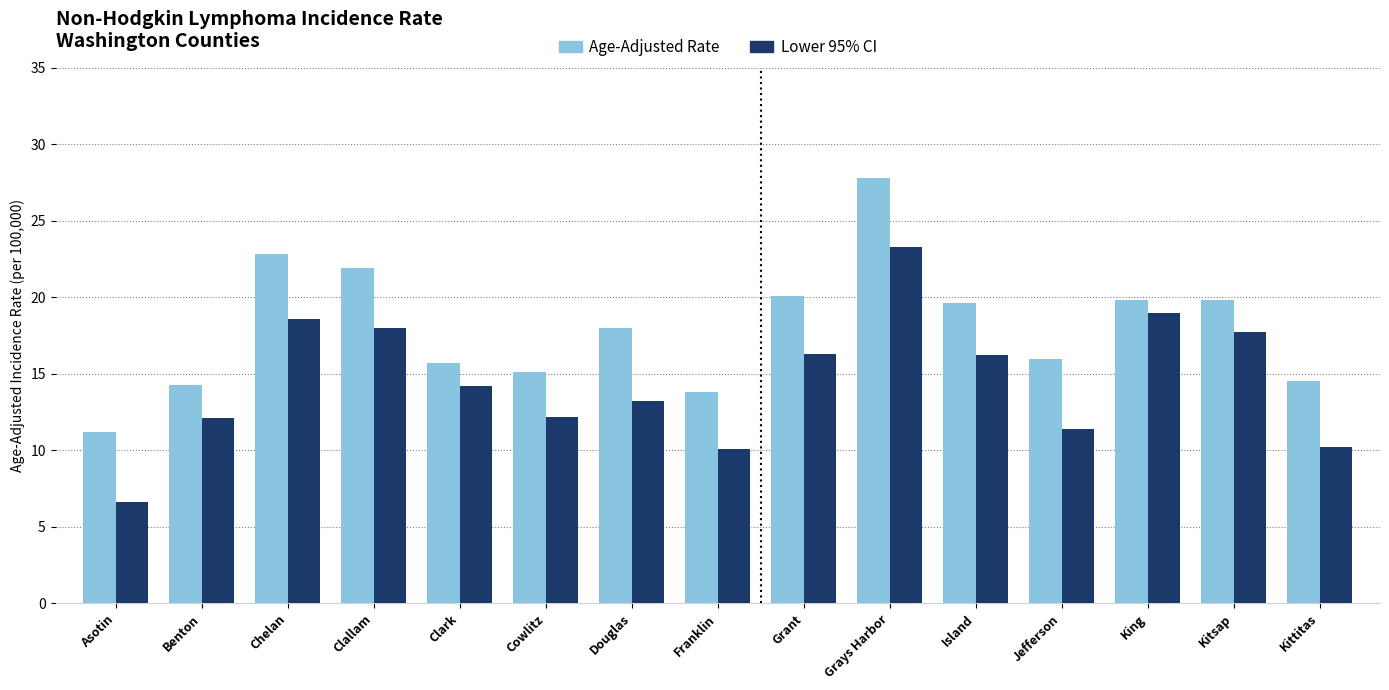

At which label does Age-Adjusted Rate reach its minimum?

Asotin